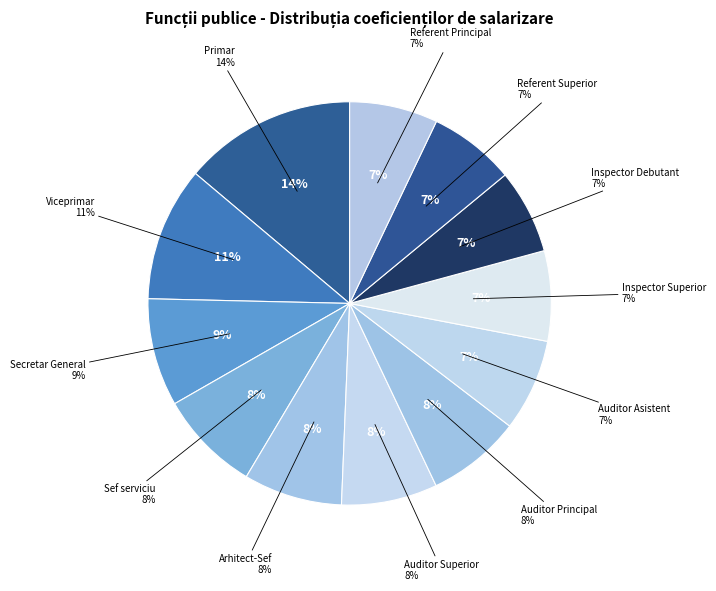

Is it true that Primar is 14% of the pie?

True